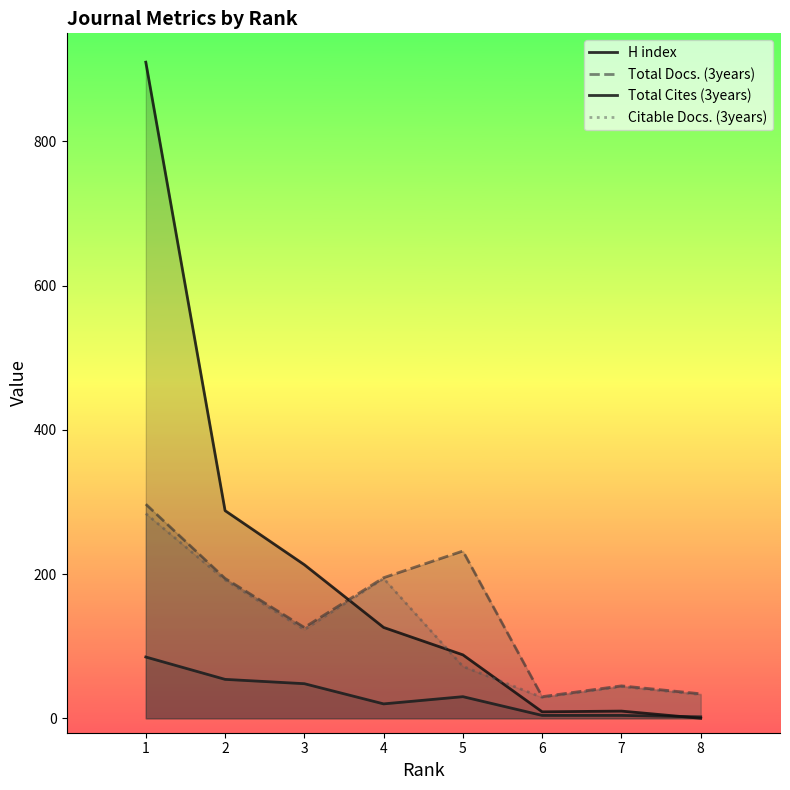

What is the spread (max minus min) of values at 8?

34